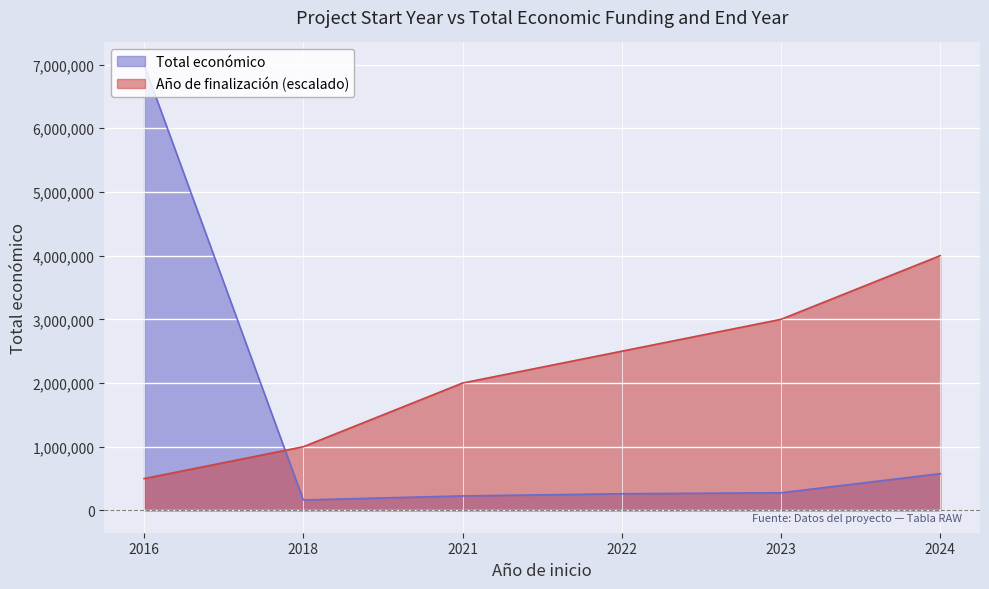

What is the total value across all series at 2018?

1164600